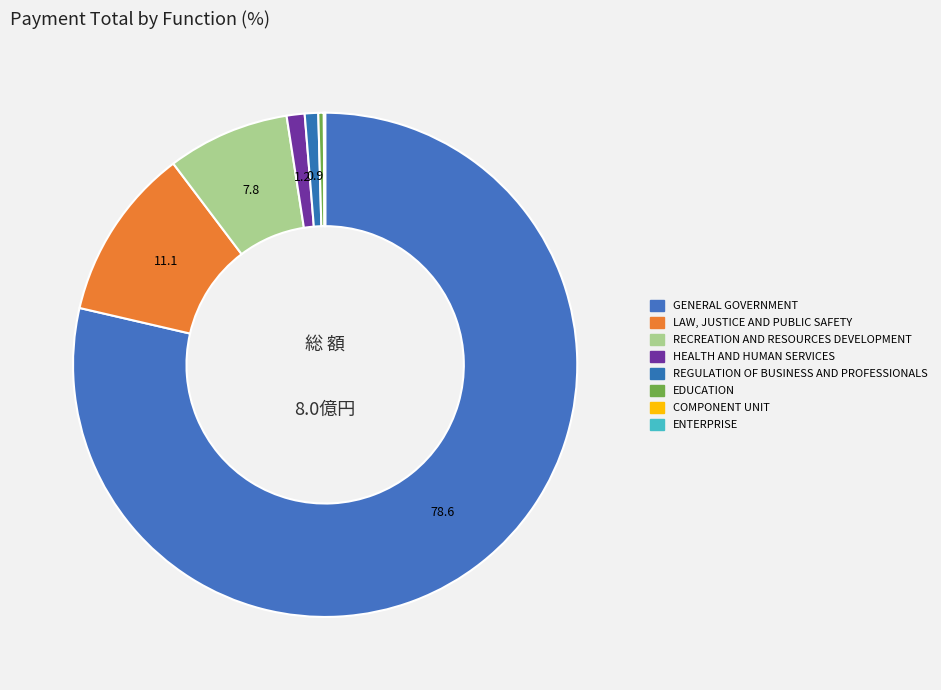

To the nearest percent, what is the average slice percentage?

12%